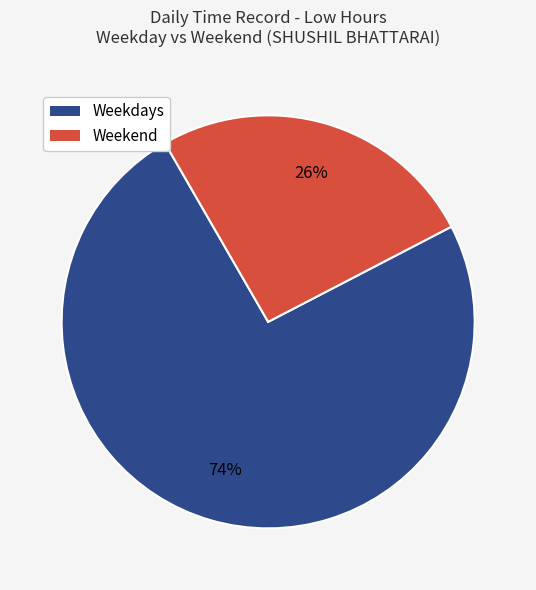

Is there a majority slice in this chart?

Yes